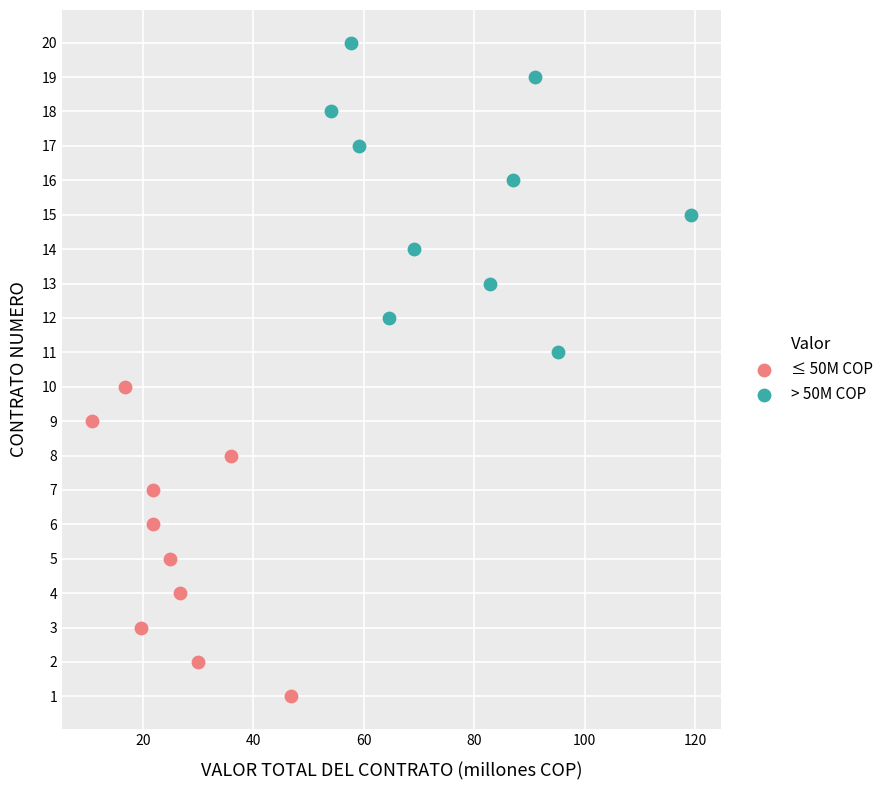

Which series reaches the maximum Y coordinate?

> 50M COP